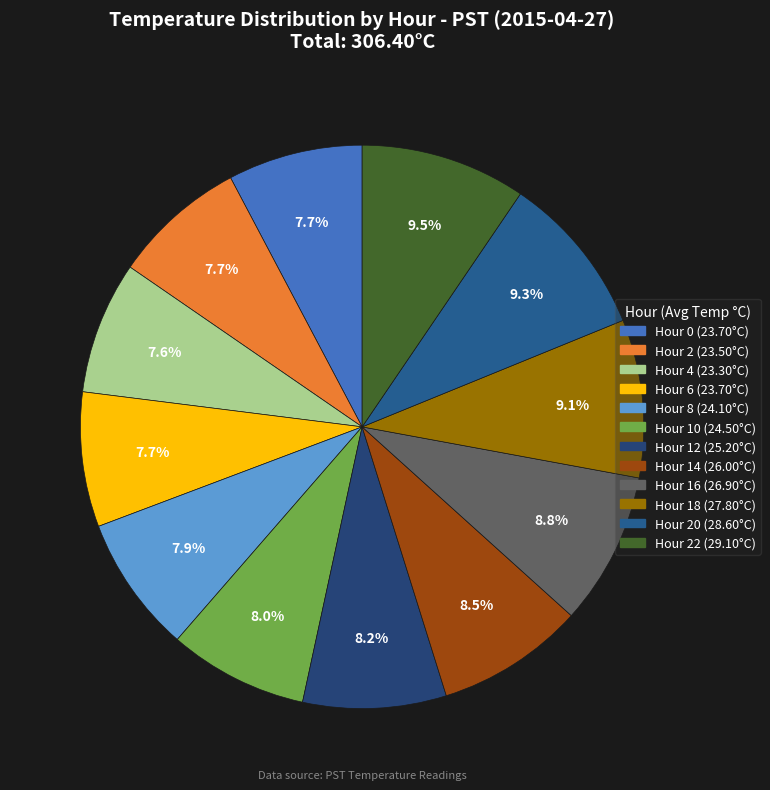

How many segments does this pie chart have?

12